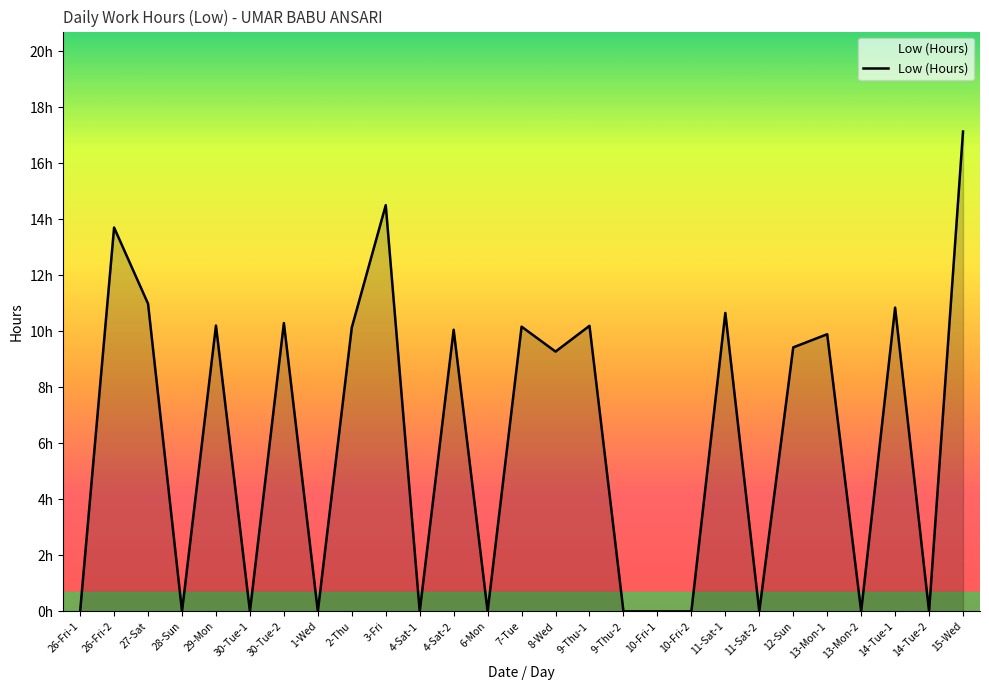

At which category does the chart reach its peak across all series?

15-Wed